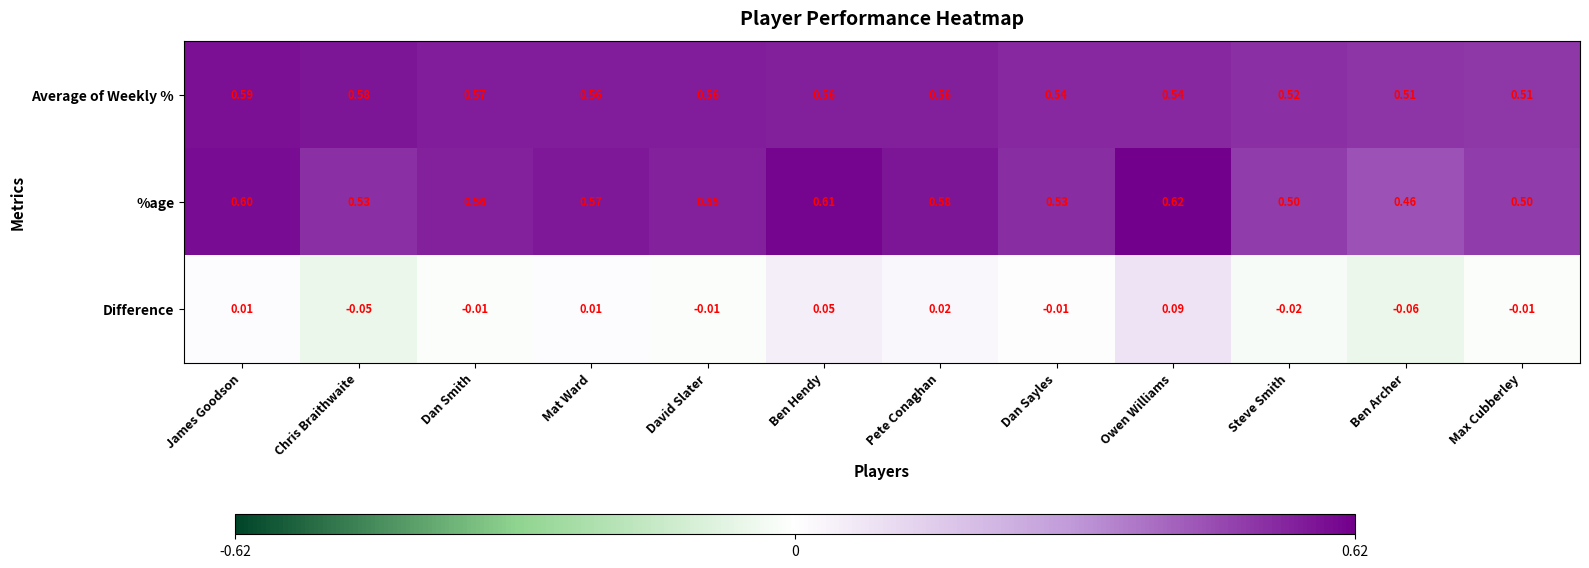

At Ben Archer, list the series in order from smallest to largest.

Difference, %age, Average of Weekly %